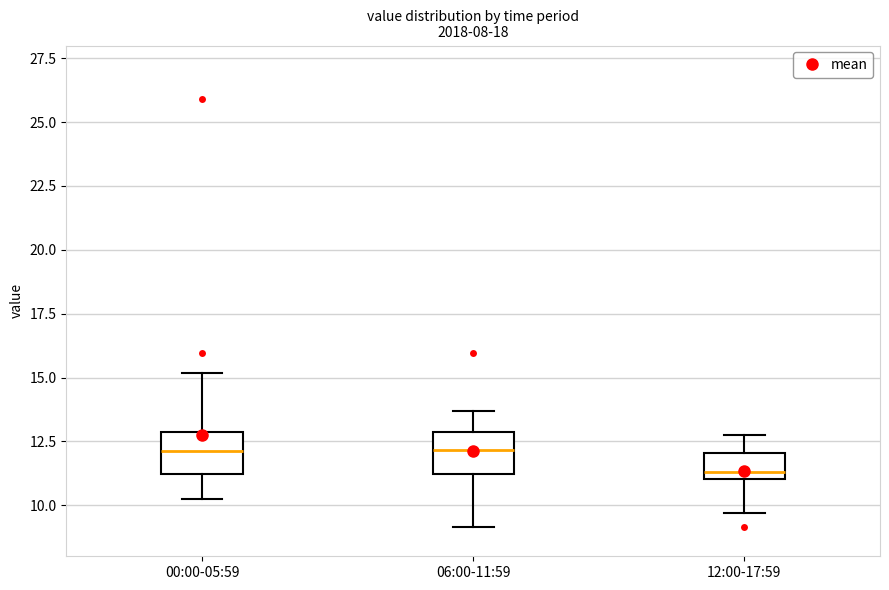

Where does the upper whisker of the box for 12:00-17:59 end on the y-axis? The values are not printed on the chart, so give them approximately, as read against the axis.

12.5